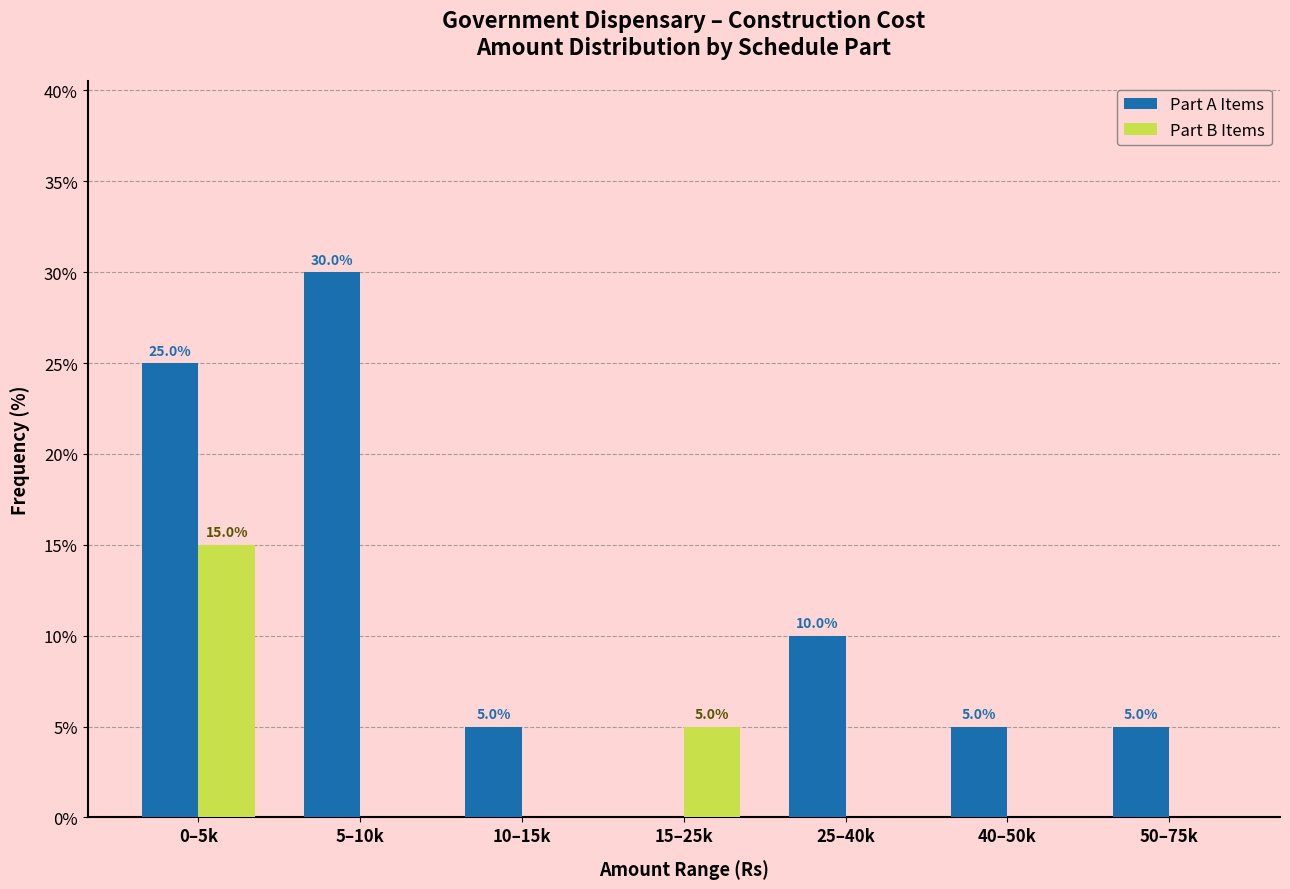

Reading left to right, extract all data points from this chart.

Part A Items: 0–5k=25	5–10k=30	10–15k=5	15–25k=0	25–40k=10	40–50k=5	50–75k=5
Part B Items: 0–5k=15	5–10k=0	10–15k=0	15–25k=5	25–40k=0	40–50k=0	50–75k=0